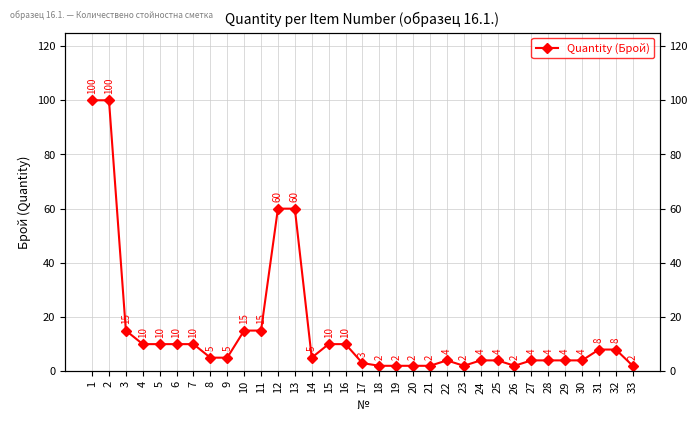

Count the number of data series in this chart.

1